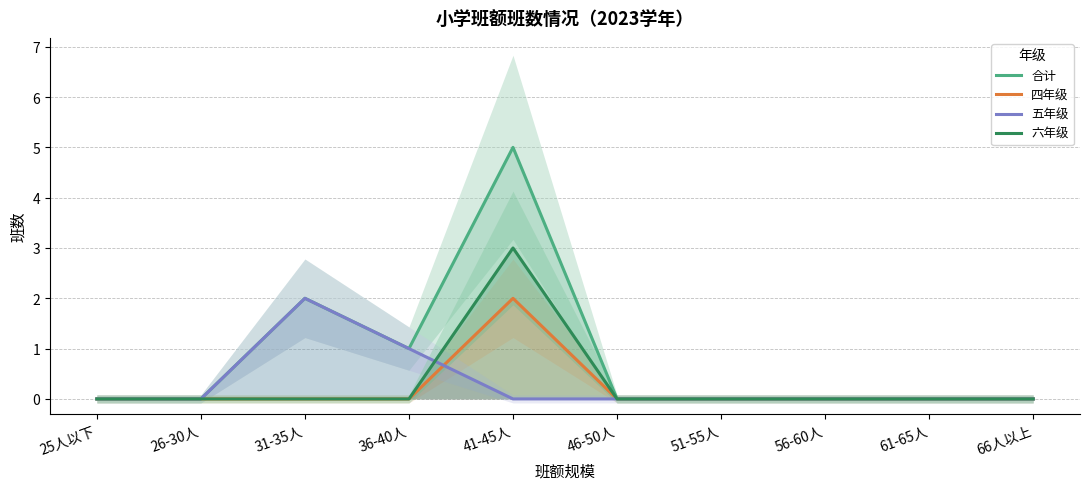

The 四年级 series shows 0 at 25人以下. True or false?

True